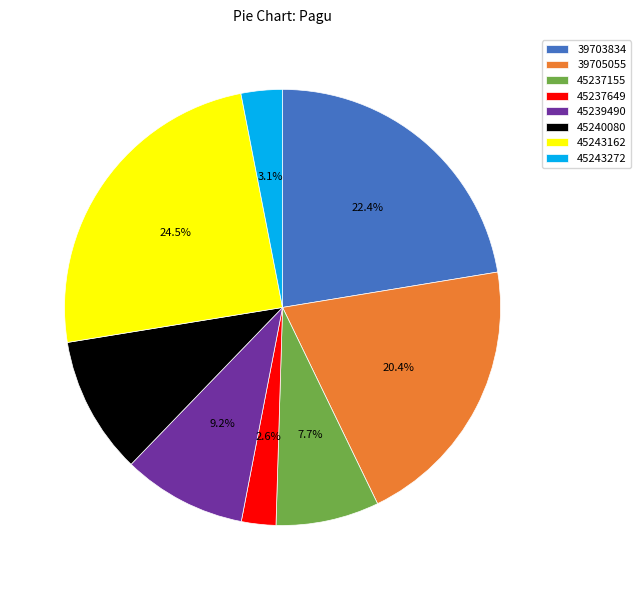

Which category has the smallest portion of the pie?

45237649